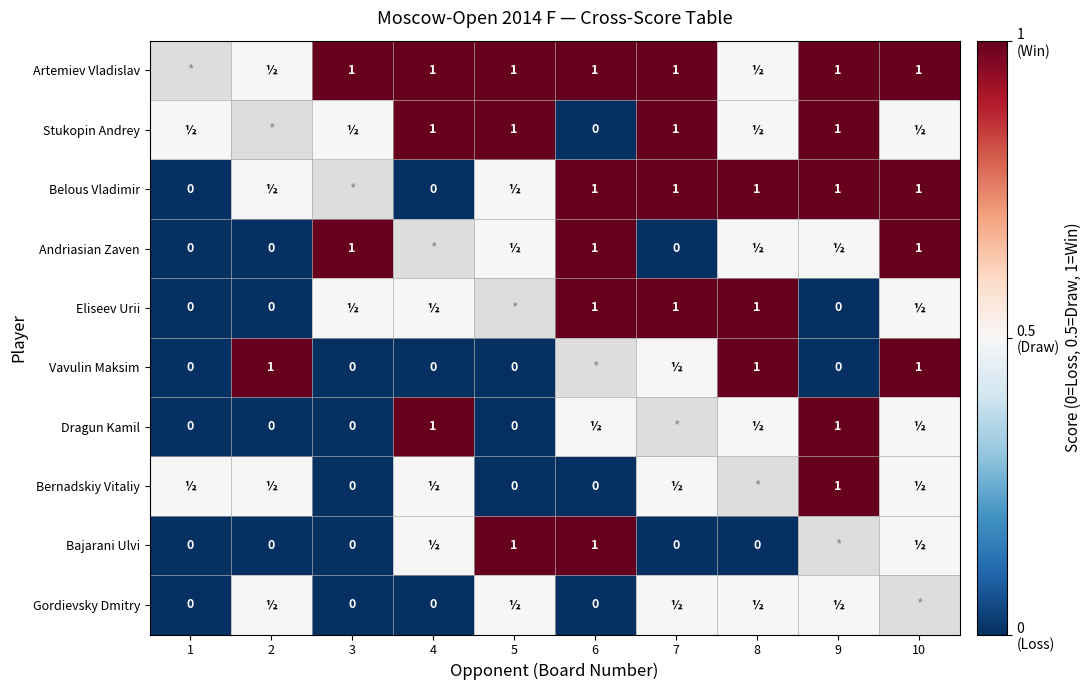

Is it true that Artemiev Vladislav equals 1.0 at 3?

True